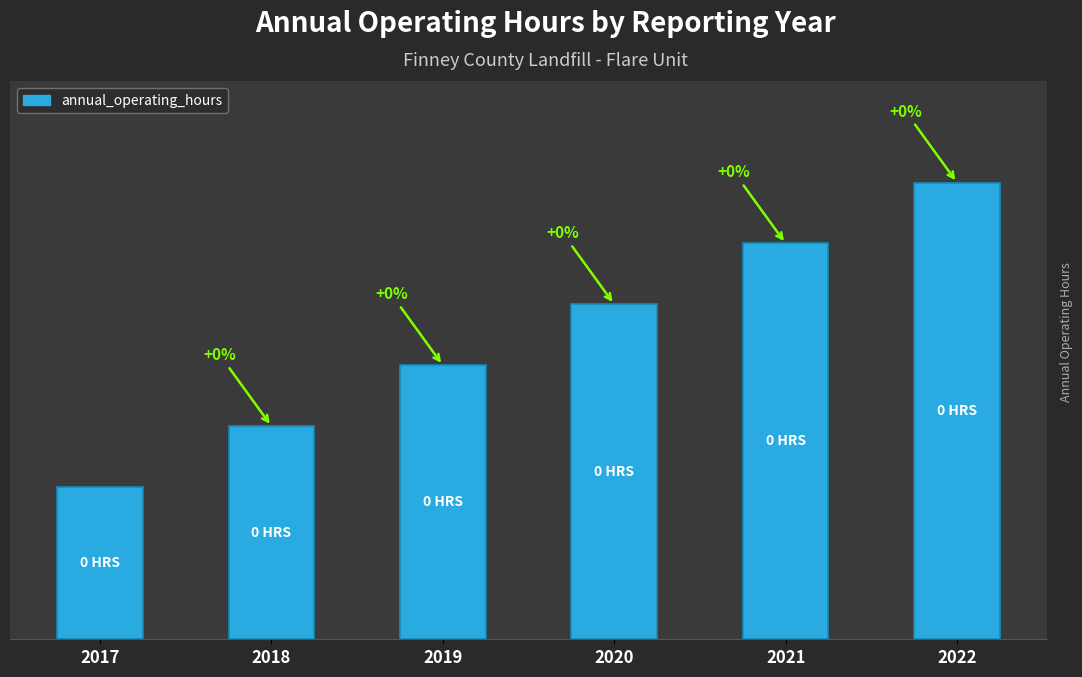

Between 2018 and 2022, which is larger?

2022